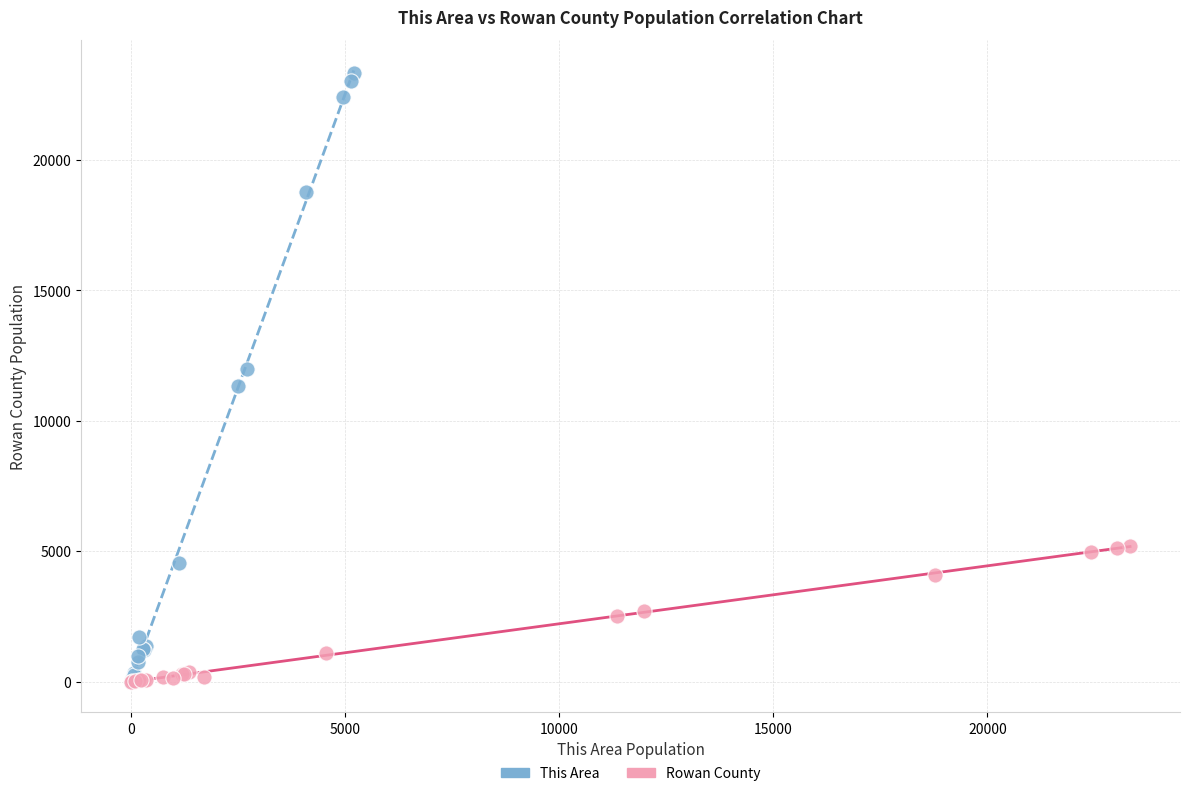

Which series reaches the maximum Y coordinate?

This Area